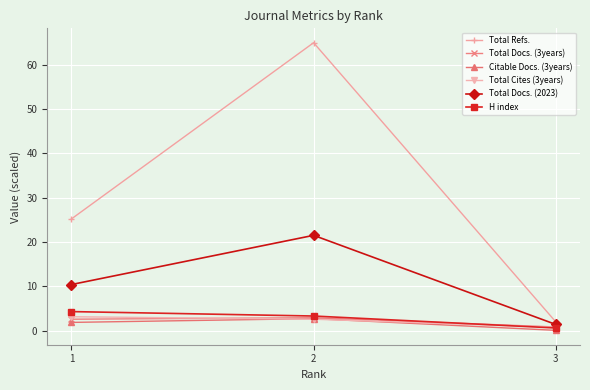

What are all the series names shown in the legend?

Total Refs., Total Docs. (3years), Citable Docs. (3years), Total Cites (3years), Total Docs. (2023), H index